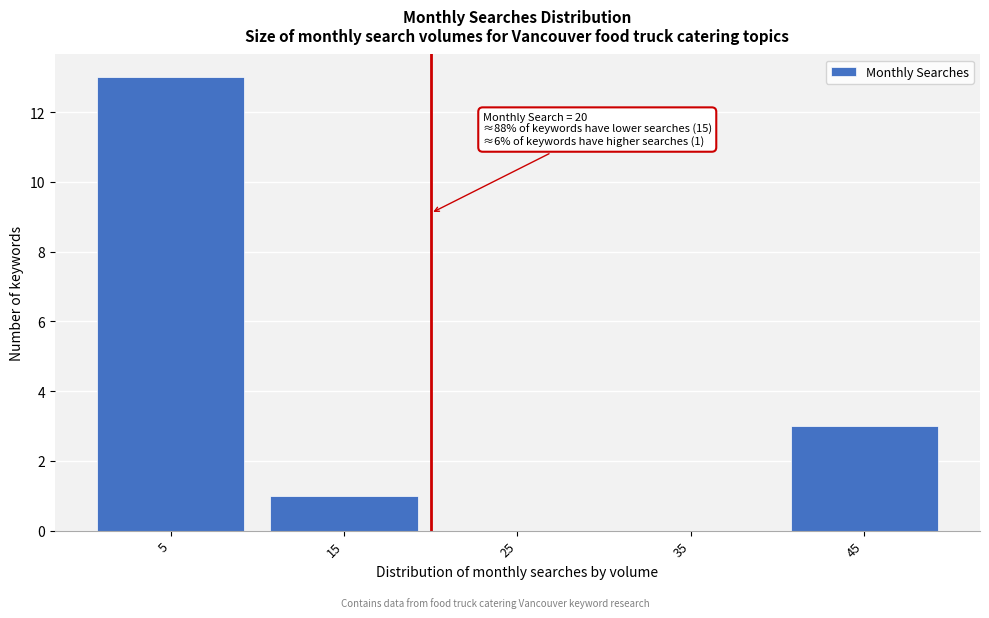

Reading left to right, what are all the values shown in this chart?

5=13	15=1	25=0	35=0	45=3